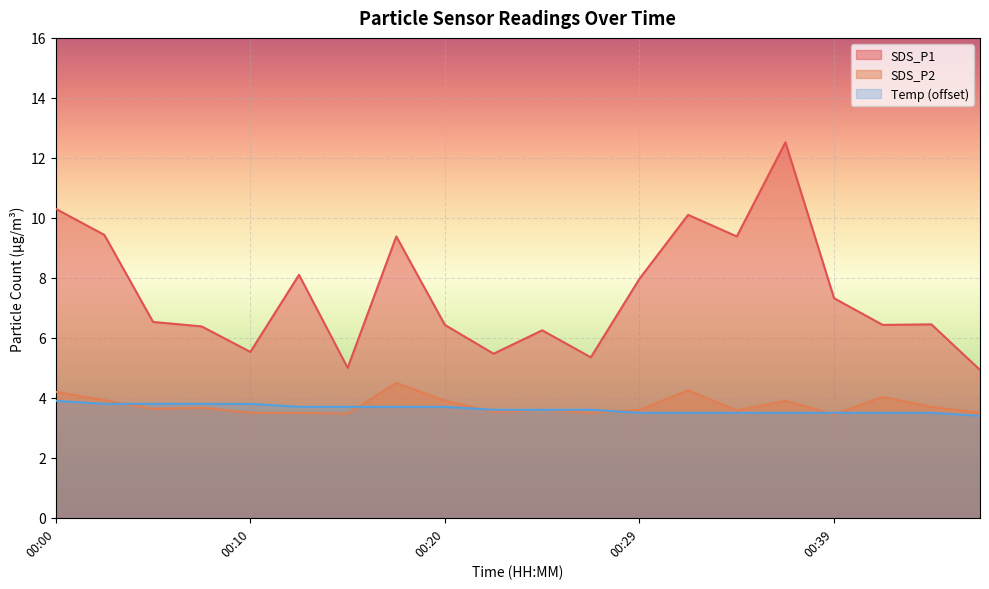

List the series in order of their peak value, highest first.

SDS_P1, SDS_P2, Temp (offset)